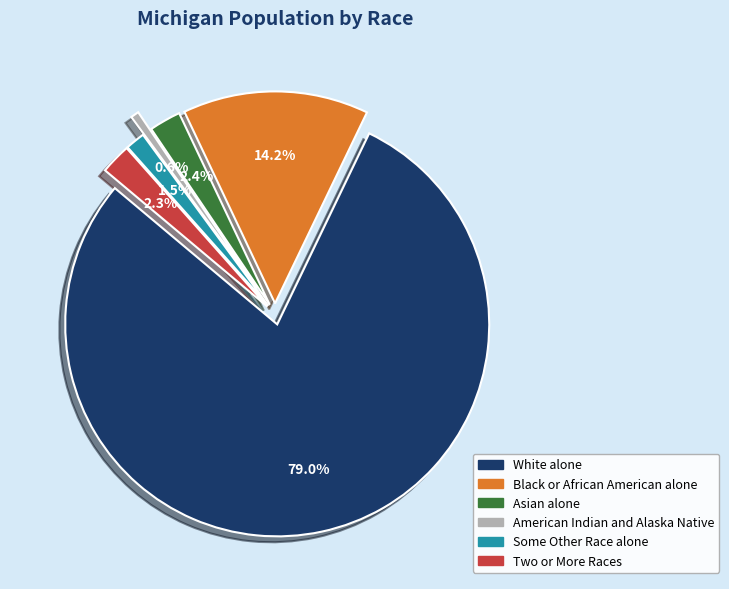

How many segments does this pie chart have?

6